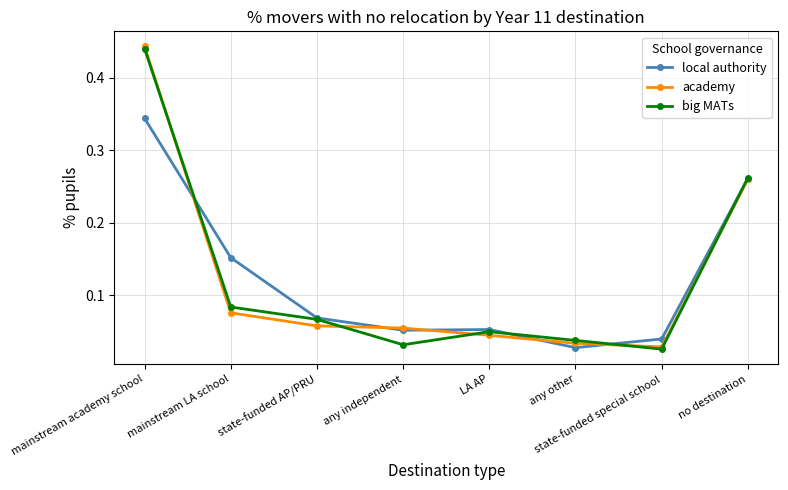

The local authority series shows 0.4 at no destination. True or false?

False